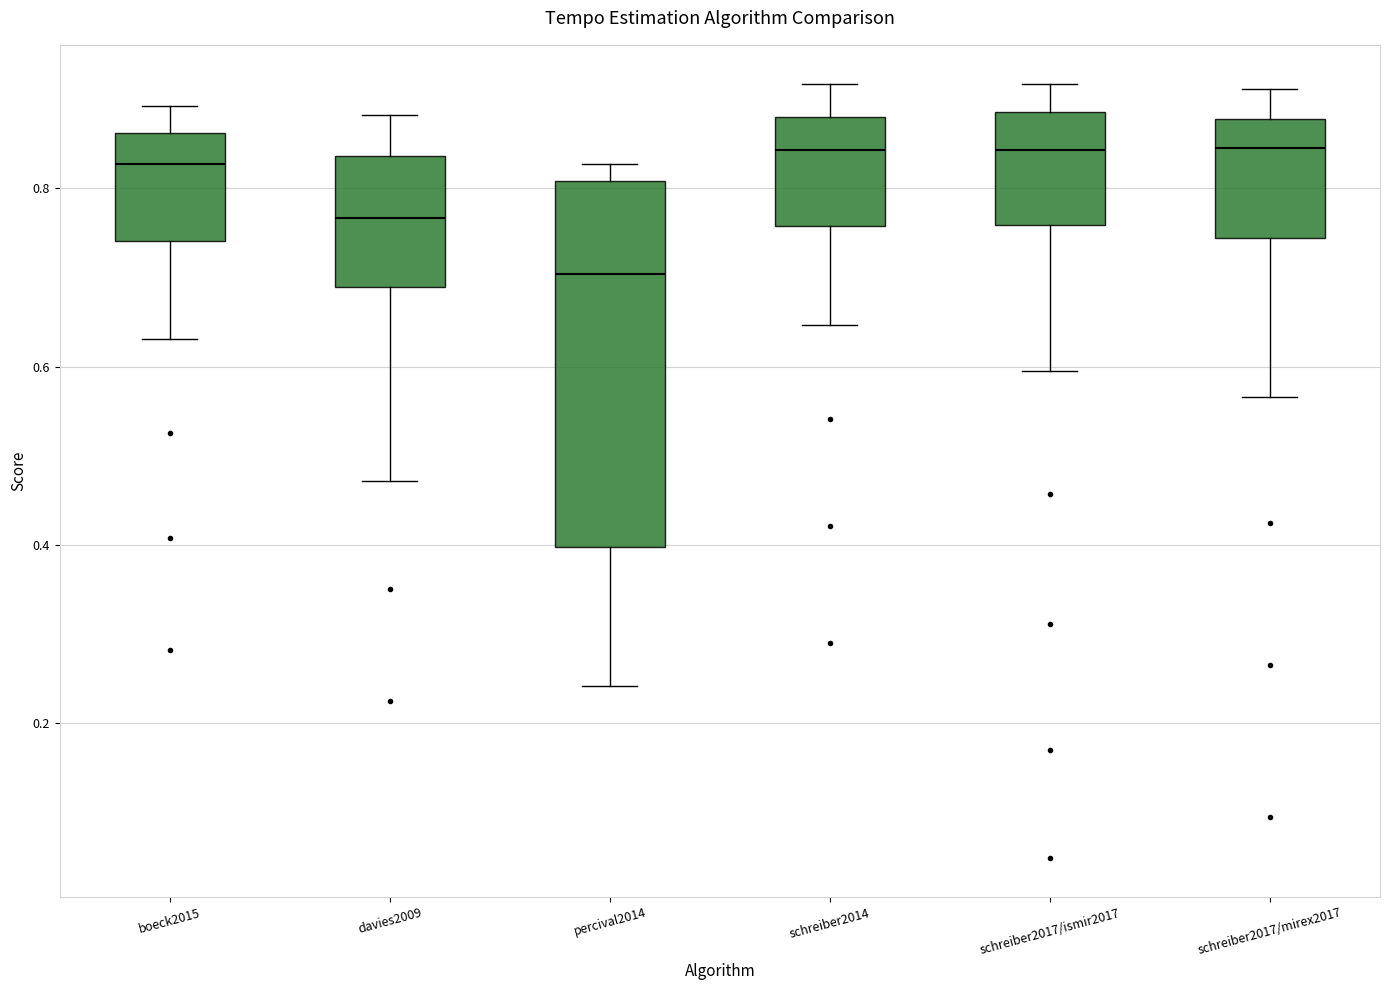

Reading left to right, read every box against the y-axis: the position of its median line, the range the box covers, and the ends of its whiskers. The values are not printed on the chart, so give them approximately, as read against the axis.

boeck2015: median 0.82, box 0.74 to 0.86, whiskers 0.64 to 0.90
davies2009: median 0.76, box 0.68 to 0.84, whiskers 0.48 to 0.88
percival2014: median 0.70, box 0.40 to 0.80, whiskers 0.24 to 0.82
schreiber2014: median 0.84, box 0.76 to 0.88, whiskers 0.64 to 0.92
schreiber2017/ismir2017: median 0.84, box 0.76 to 0.88, whiskers 0.60 to 0.92
schreiber2017/mirex2017: median 0.84, box 0.74 to 0.88, whiskers 0.56 to 0.92